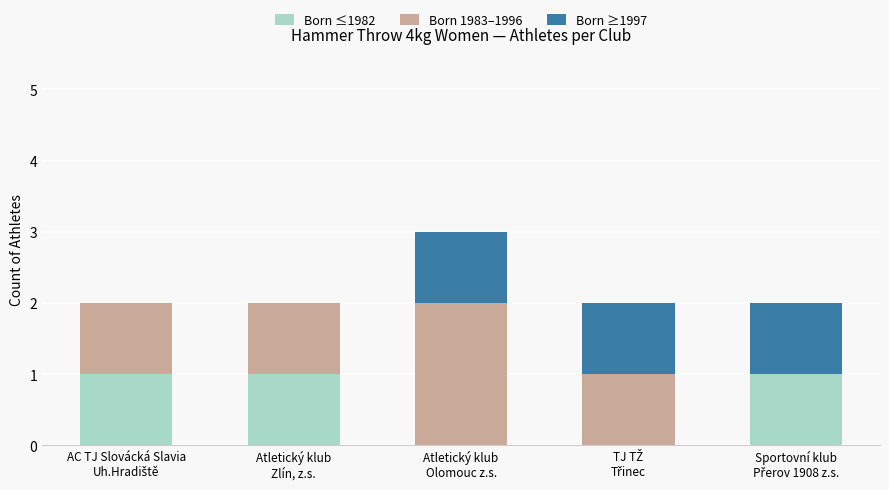

What is the sum of all Born ≤1982 values?

3